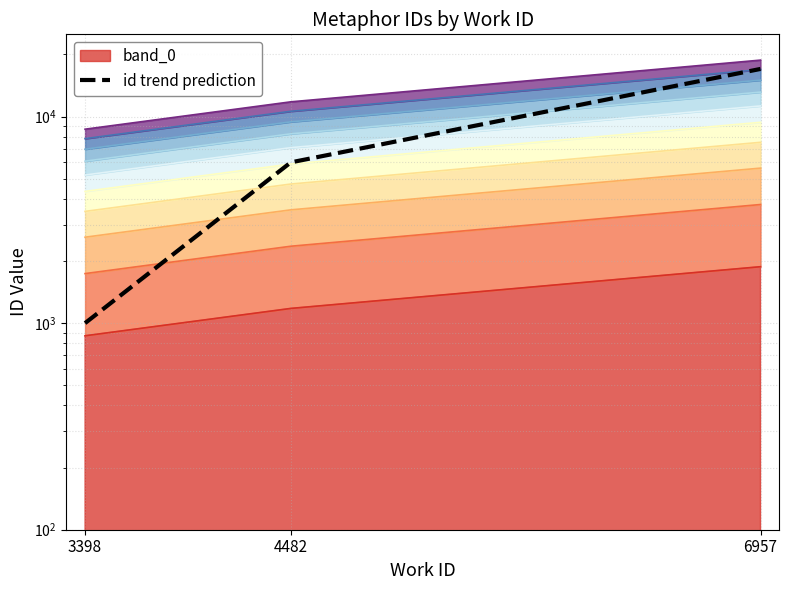

The value at 3398 is 1000. True or false?

True